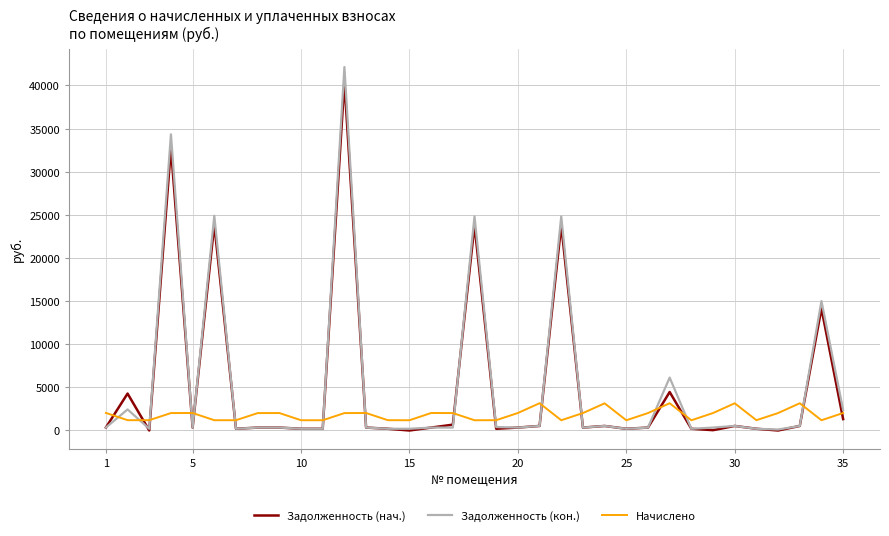

Rank the series by their maximum value, from lowest to highest.

Начислено, Задолженность (нач.), Задолженность (кон.)